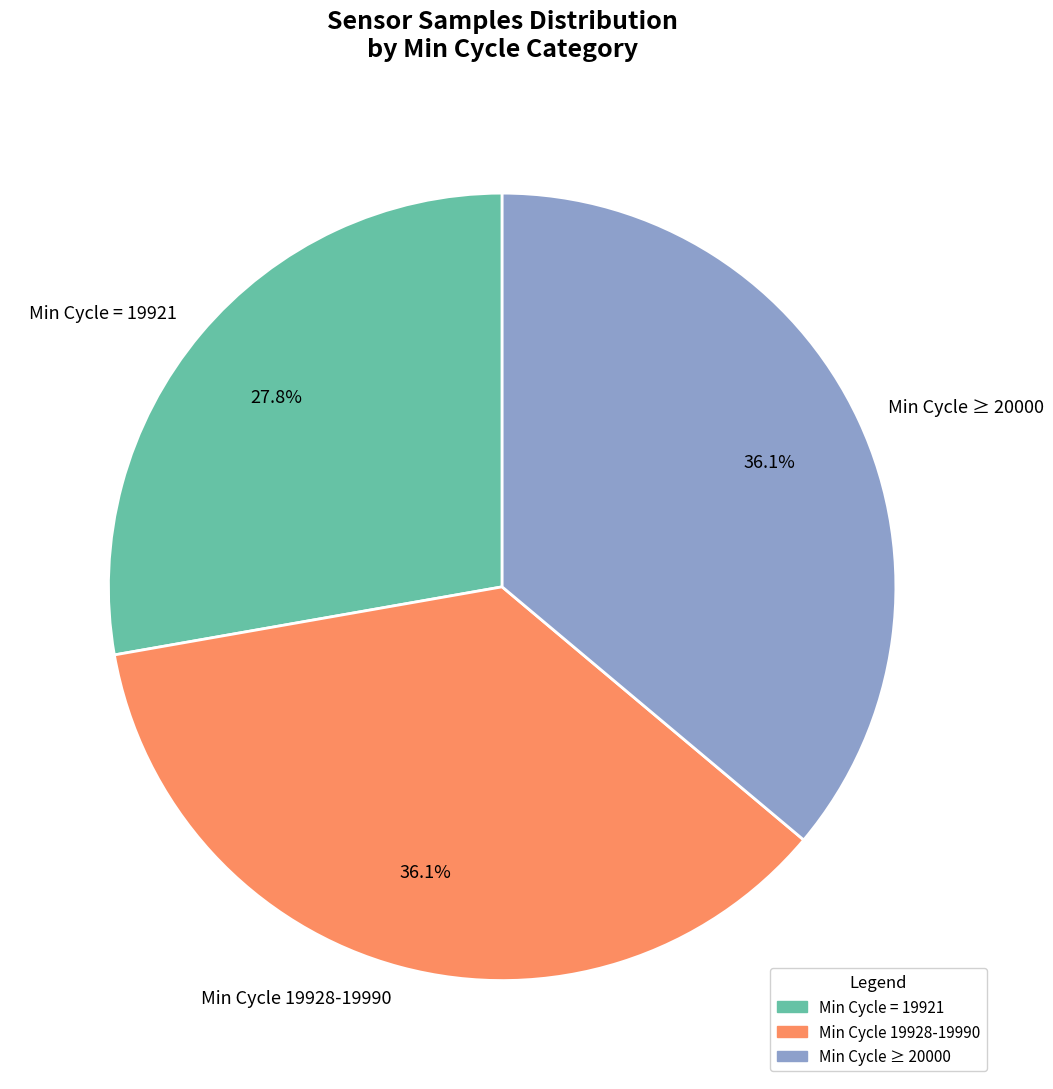

What is the smallest slice in the pie chart?

Min Cycle = 19921